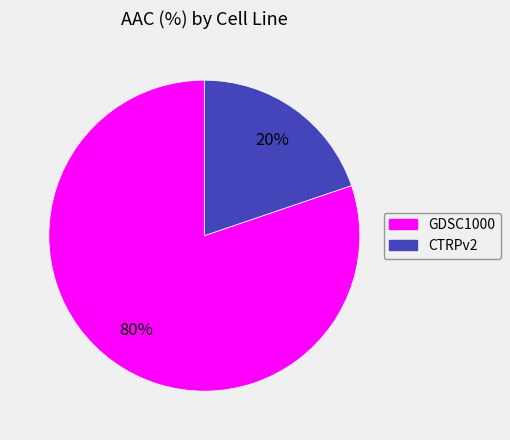

What is the largest slice in the pie chart?

GDSC1000